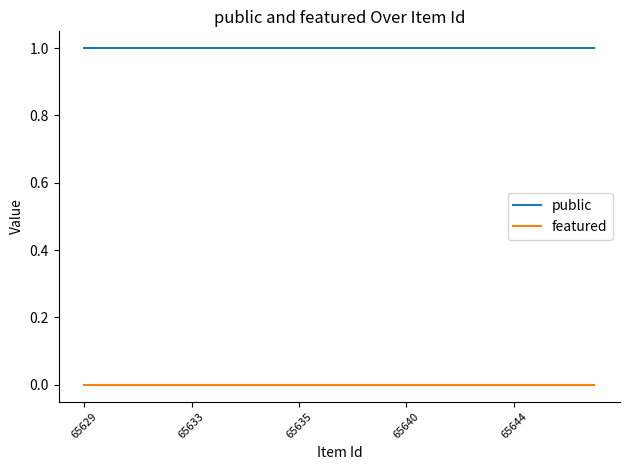

List the series in order of their overall mean, highest first.

public, featured